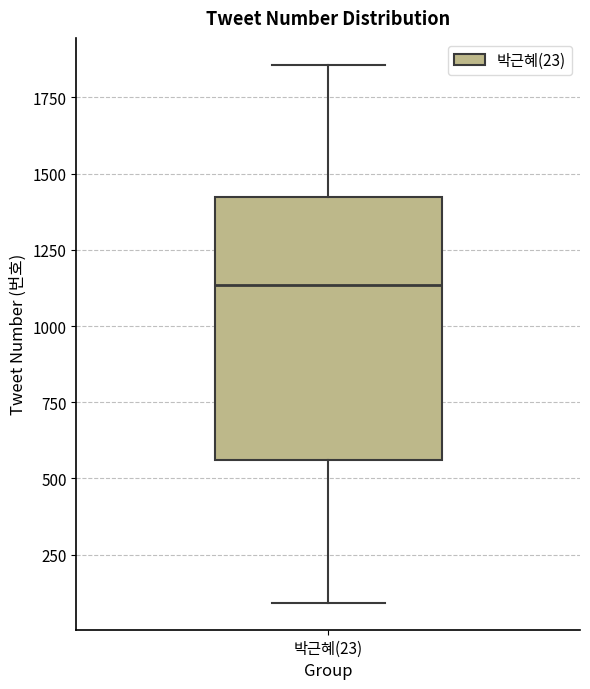

Read this box plot against the y-axis: the position of the median line, the range covered by the box, and the ends of both whiskers. The values are not printed on the chart, so give them approximately, as read against the axis.

median 1150, box 550 to 1400, whiskers 100 to 1850